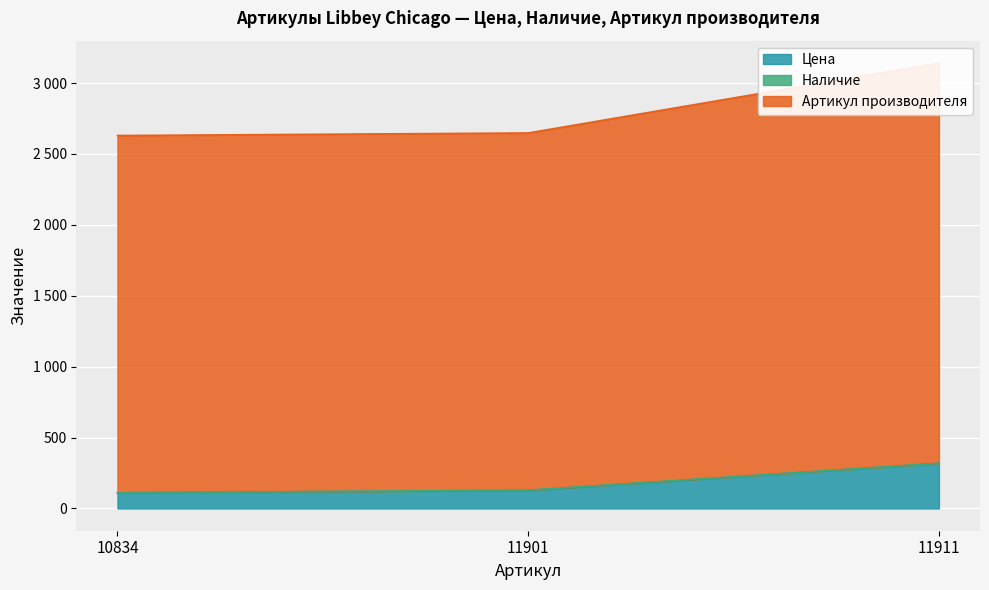

Which series has the largest range (max minus min)?

Артикул производителя